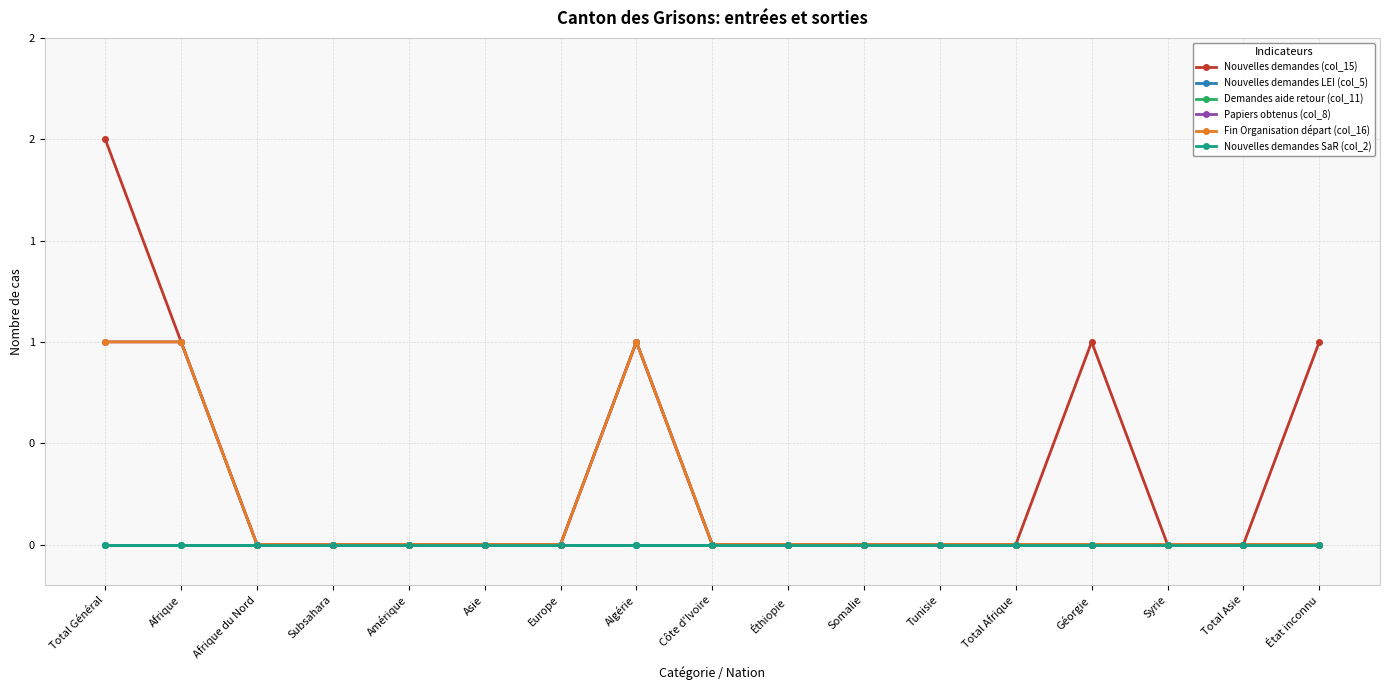

Is this an area chart (filled region under the line)?

No